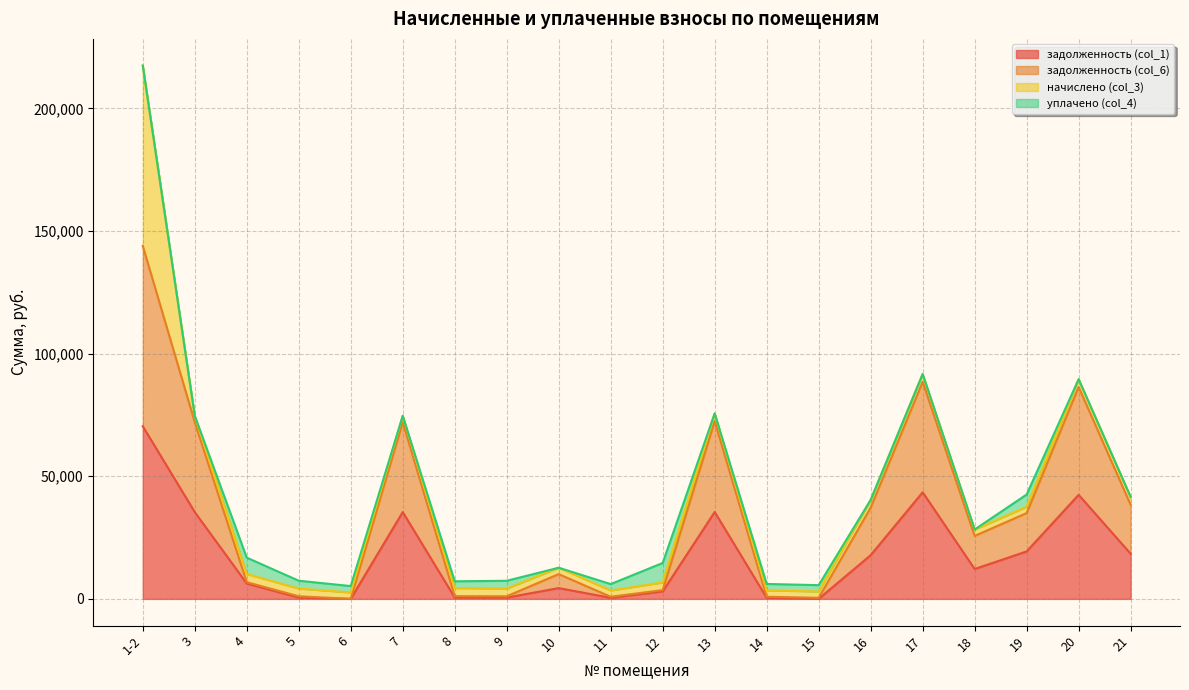

Where is the first local minimum for задолженность (col_1)?

6